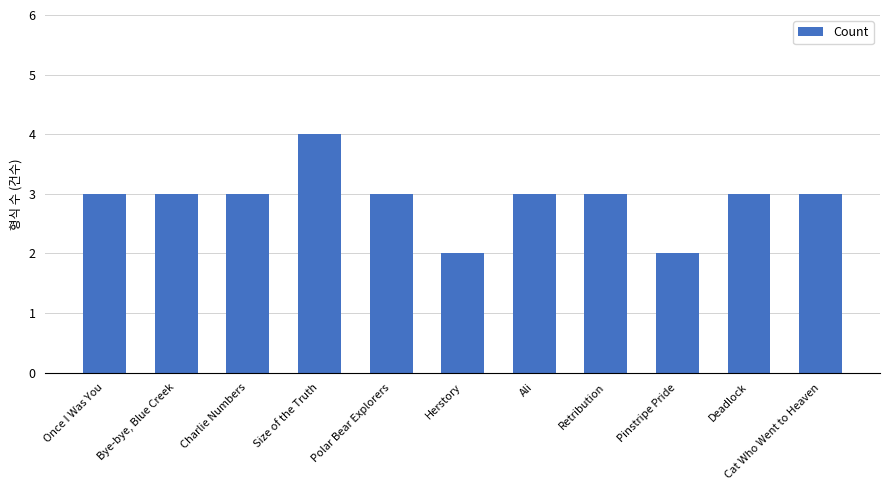

Count the values in the range 3 to 4.

9